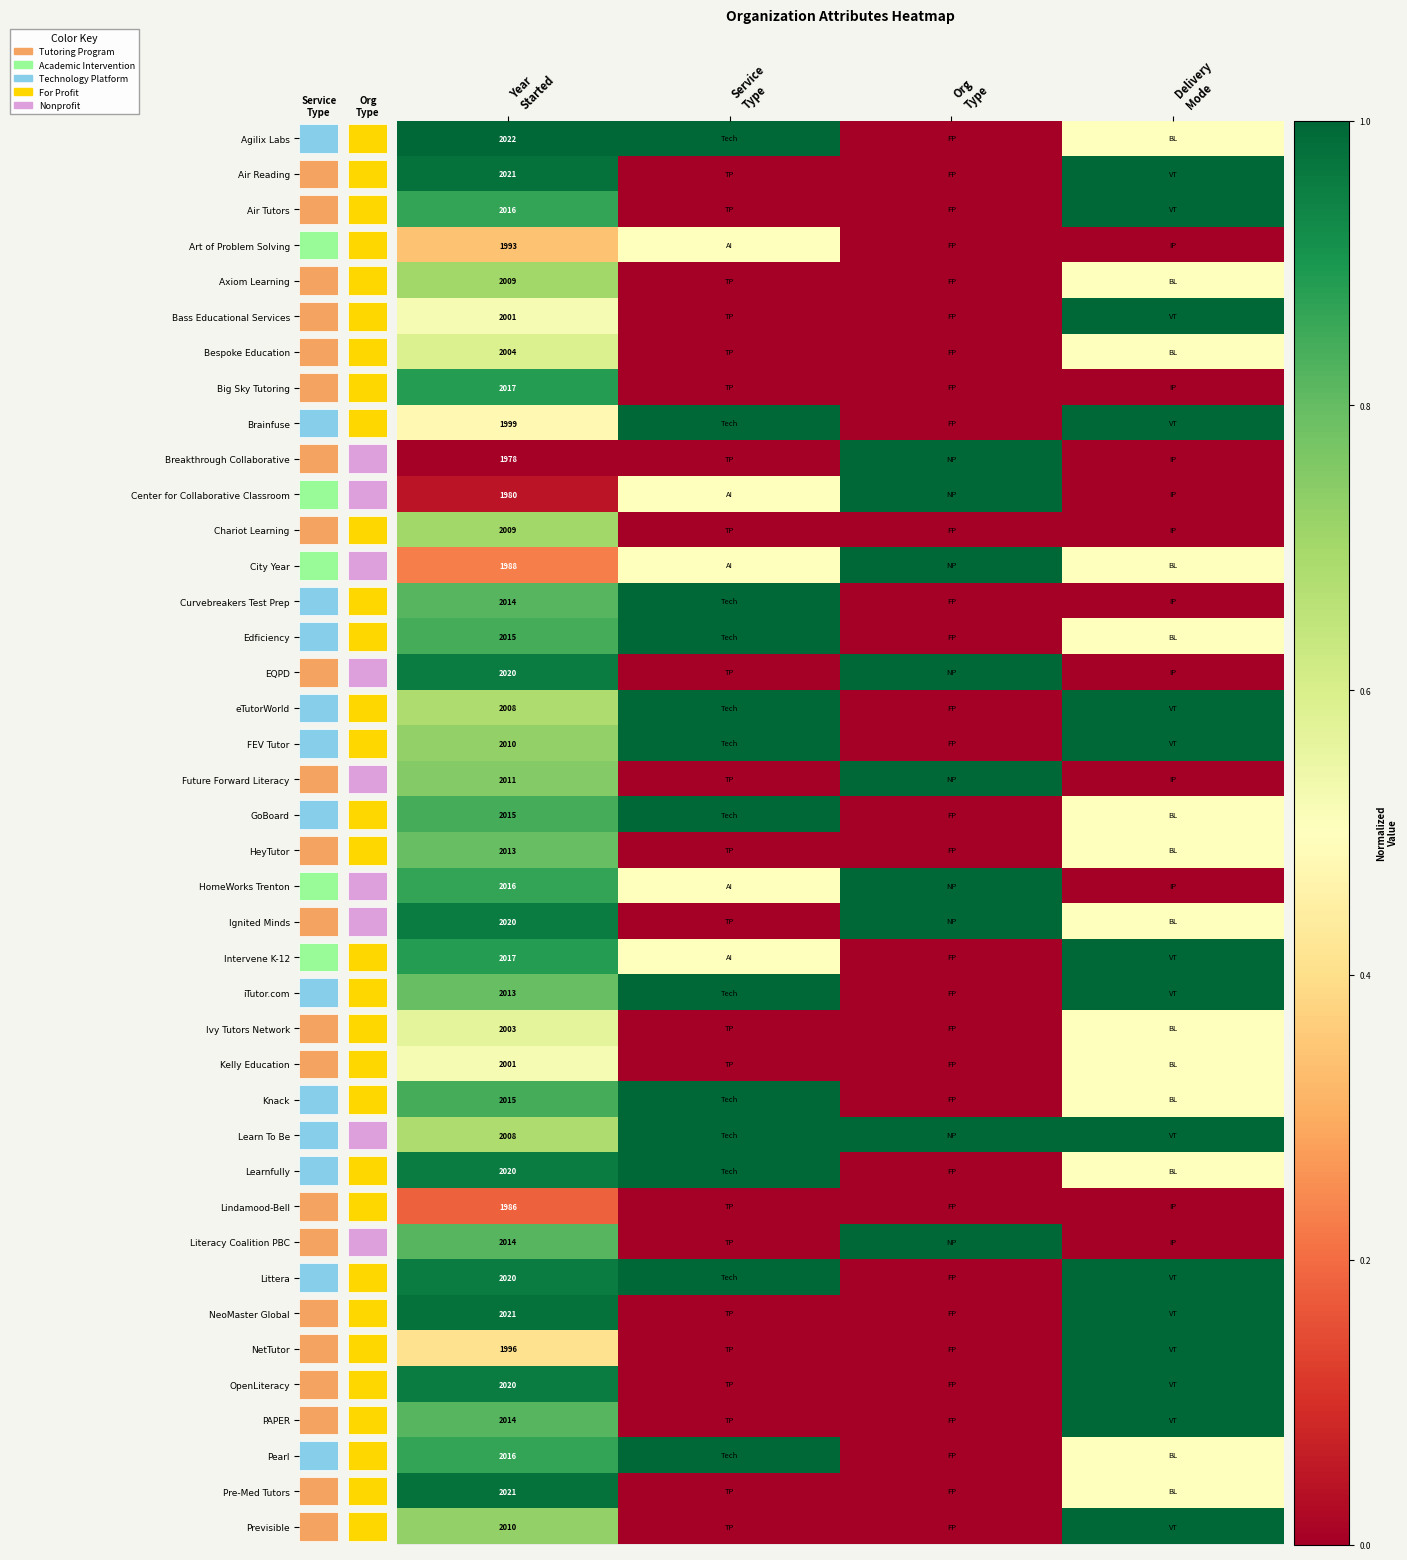

What is the greatest value displayed?

1.0